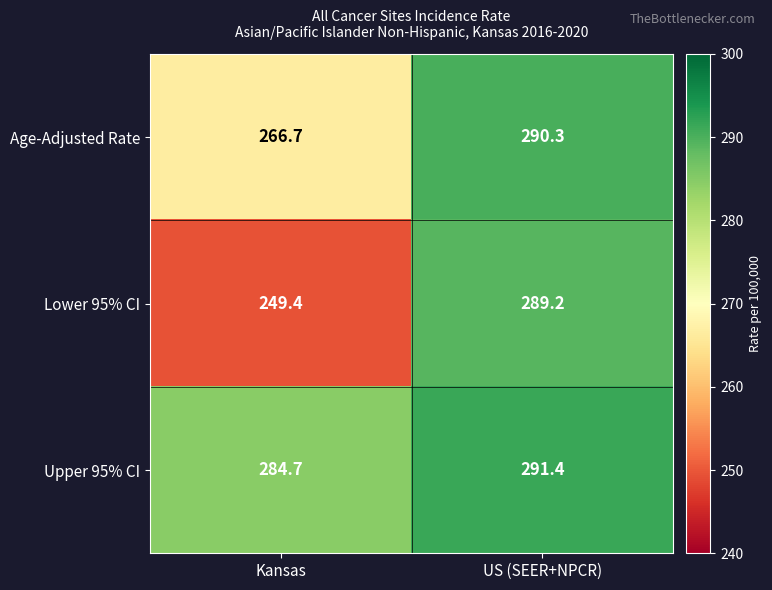

The Lower 95% CI series shows 289.2 at US (SEER+NPCR). True or false?

True